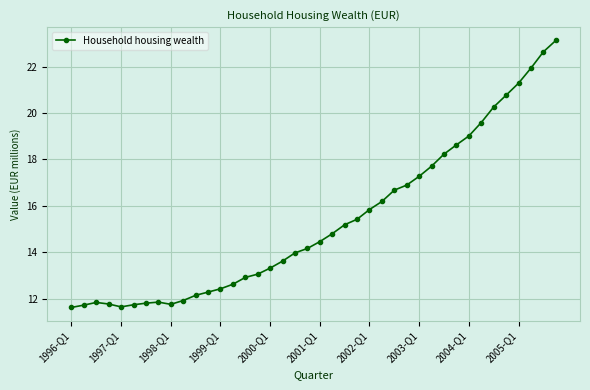

What is the smallest value displayed?

11.6